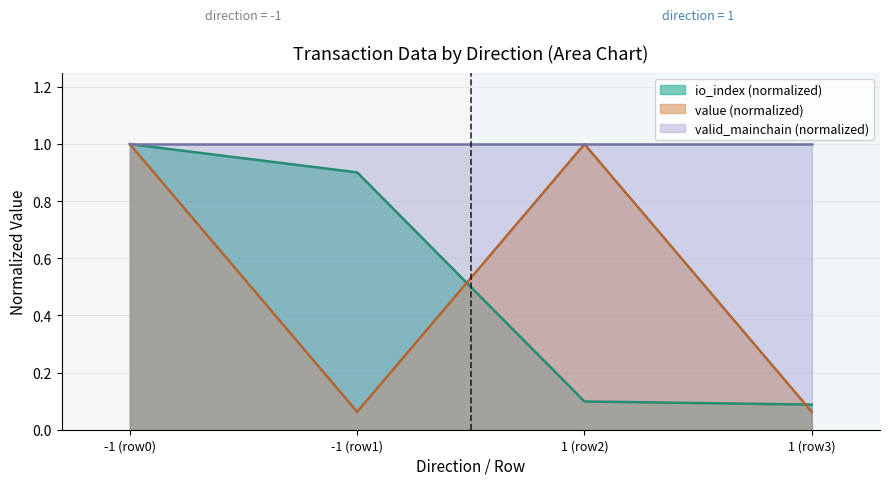

What is the maximum value for io_index?

1.0